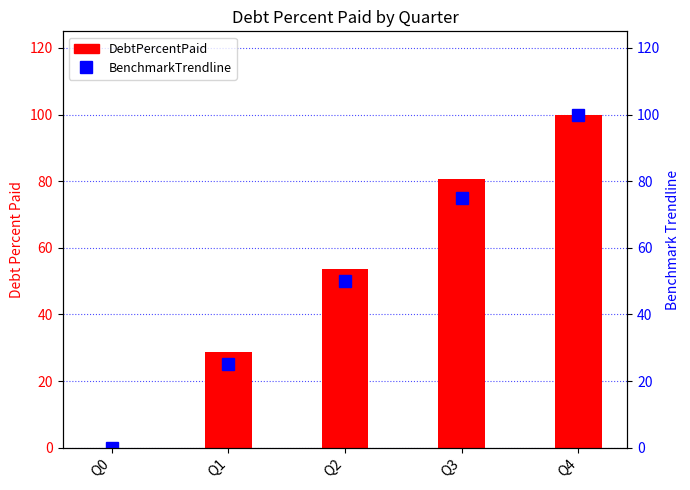

Where is DebtPercentPaid nearest to the value 50?

Q2